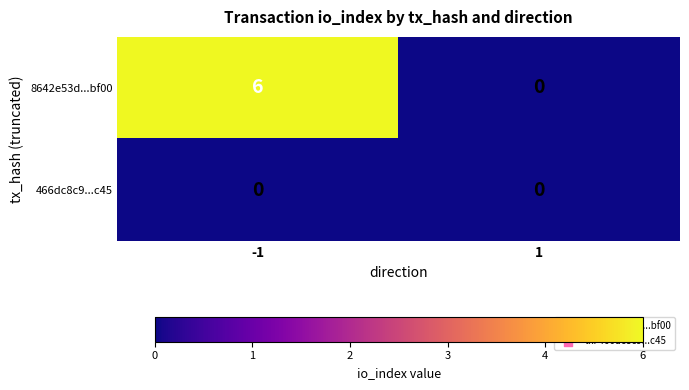

True or false: 466dc8c9...c45 has a value of 0 at 1.

True